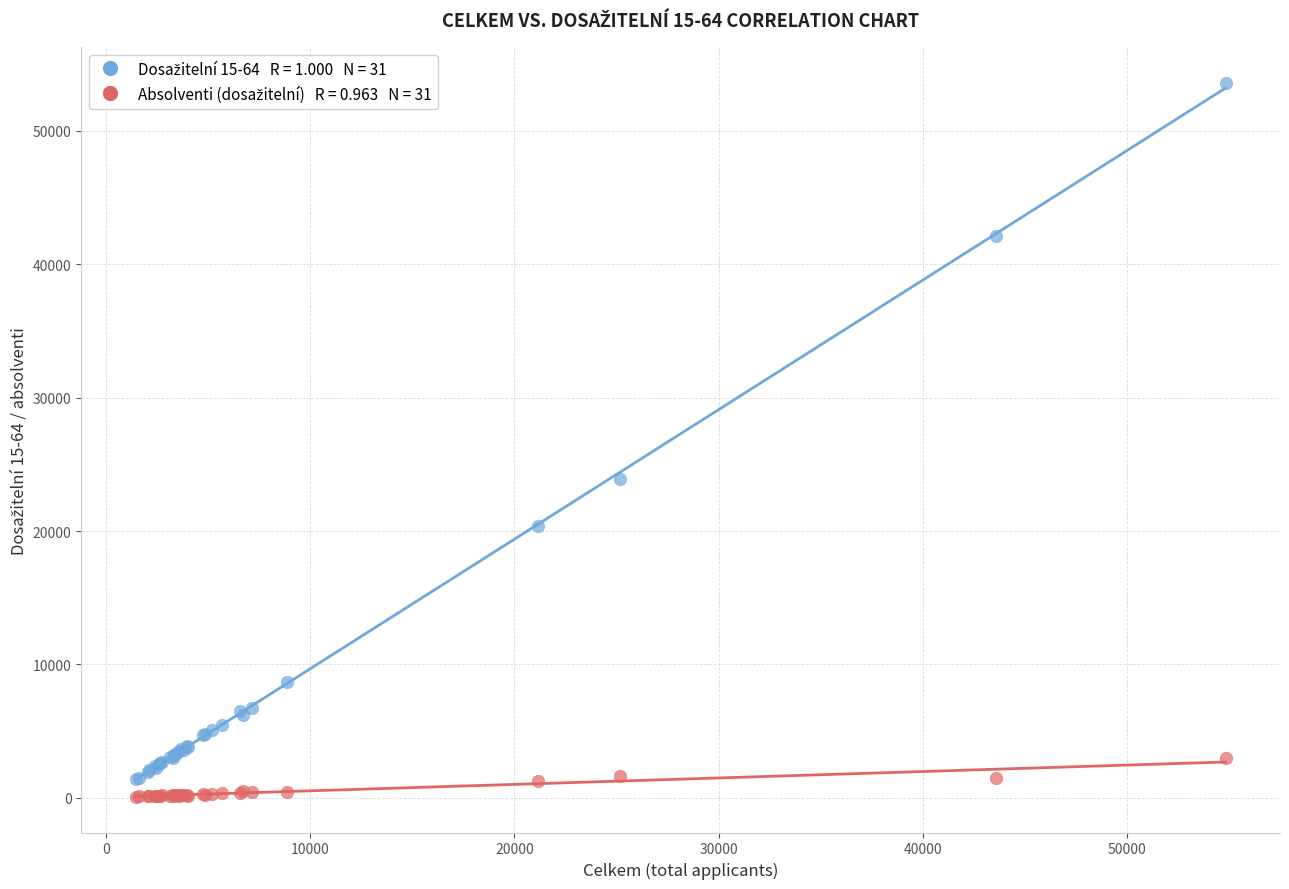

Across all series, what Y value is closest to 26848?

23916